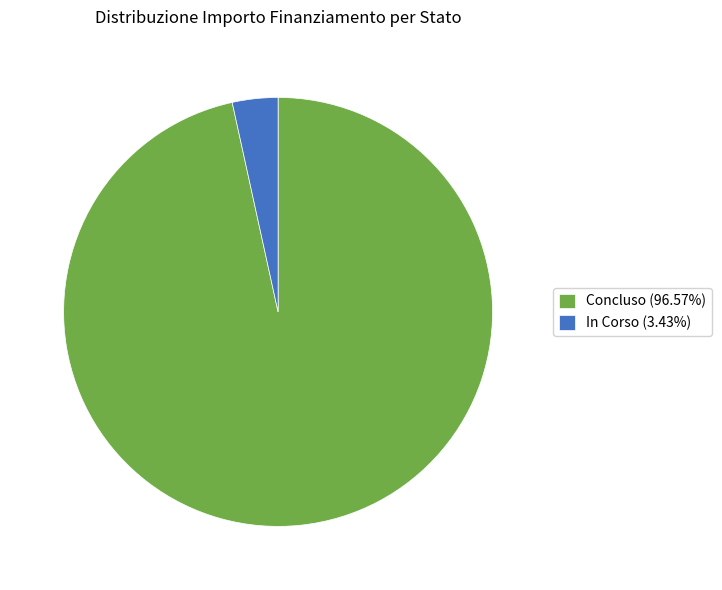

Approximately how many times larger is the value at Concluso (96.57%) compared to In Corso (3.43%)?

28.1